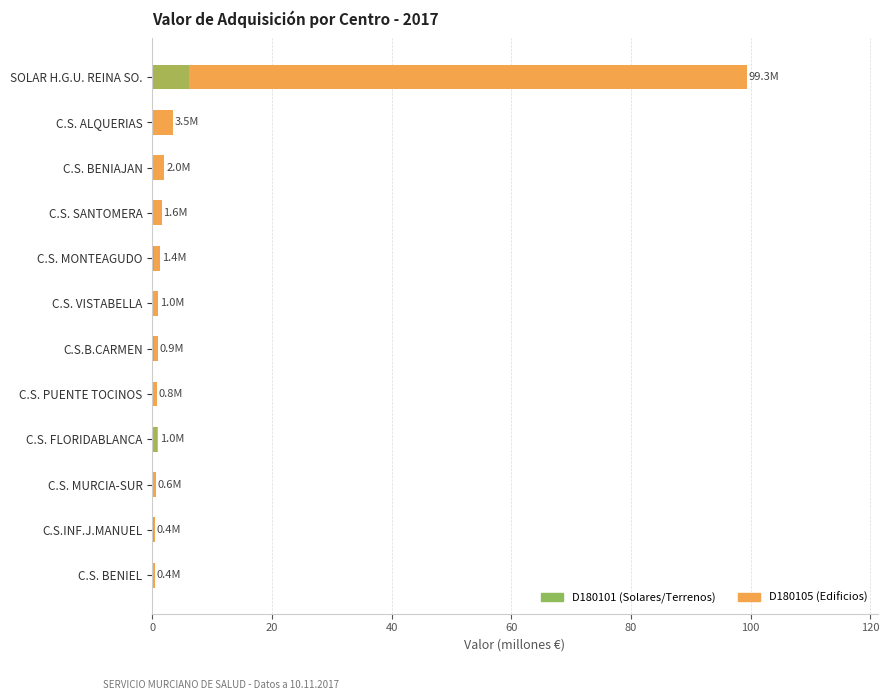

Rank the series by their maximum value, from highest to lowest.

D180105, D180101